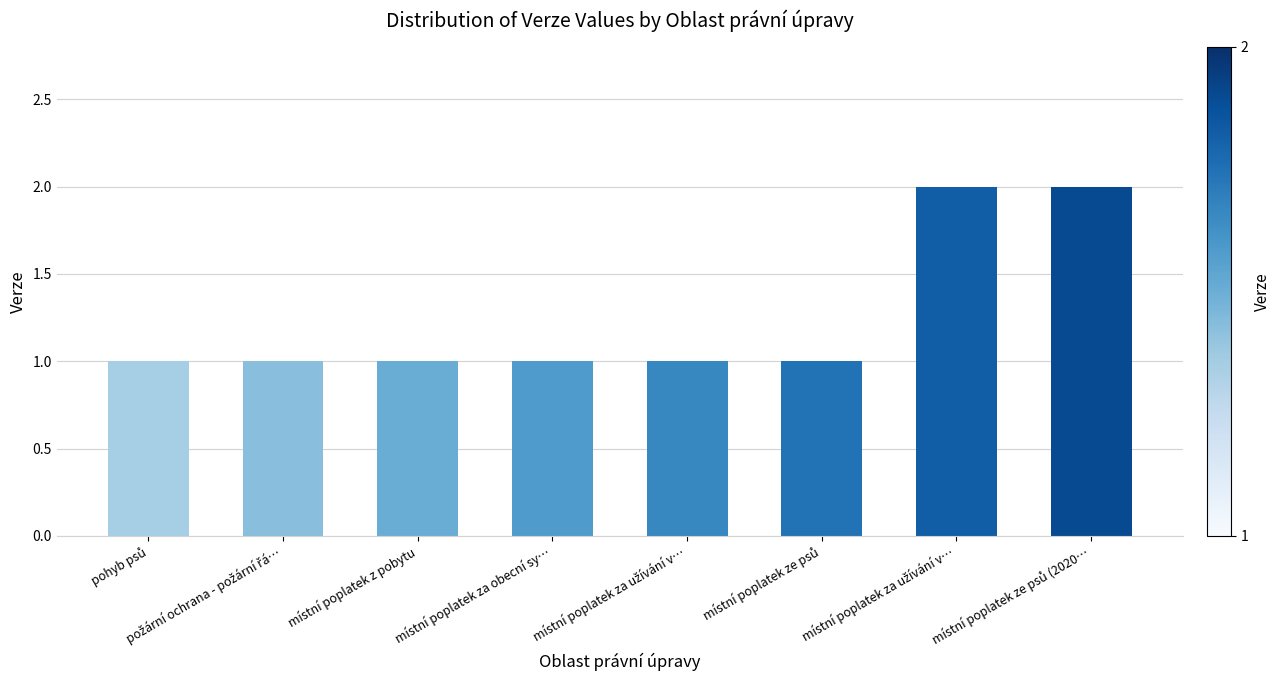

The chart shows a value of 1 at místní poplatek za obecní sy…. True or false?

True